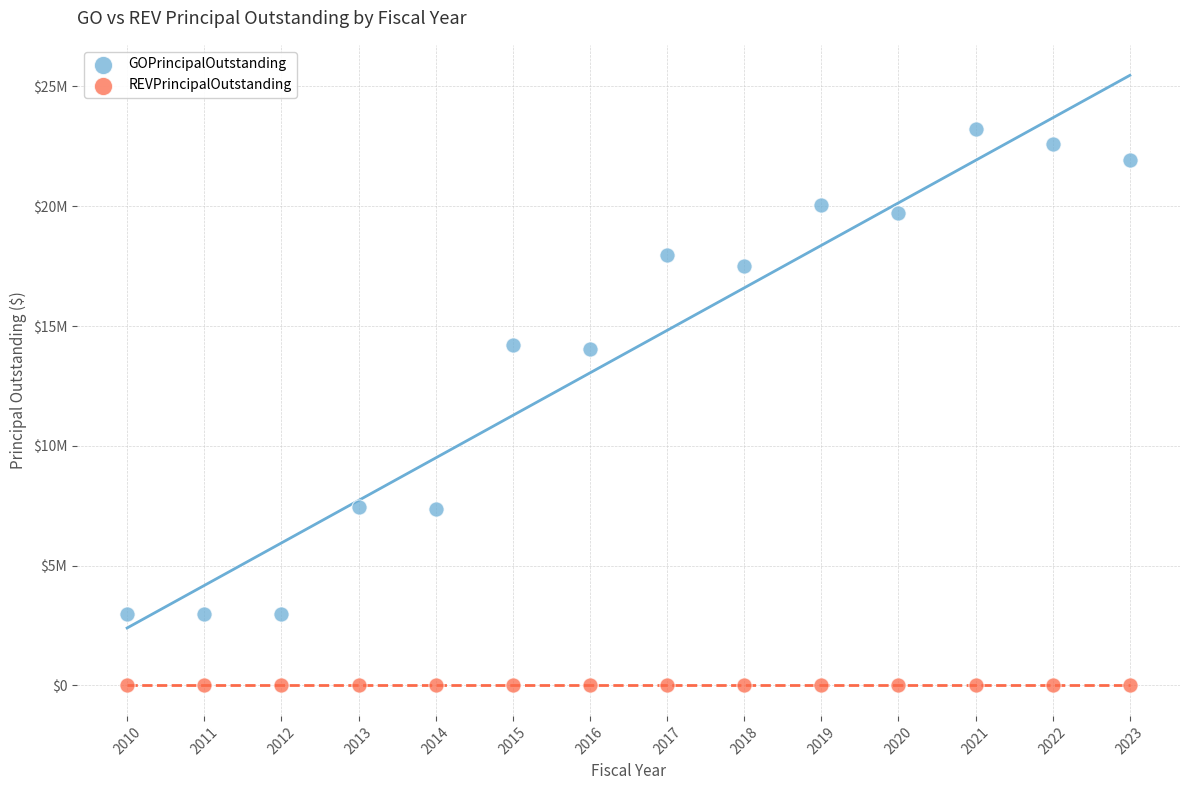

What are all the series names shown in the legend?

GOPrincipalOutstanding, REVPrincipalOutstanding